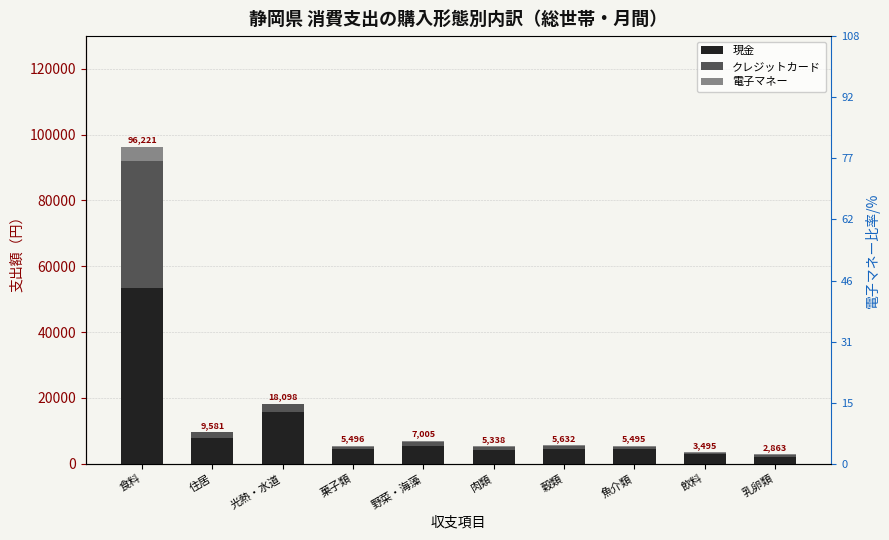

Which series changed the most between 野菜・海藻 and 魚介類?

現金